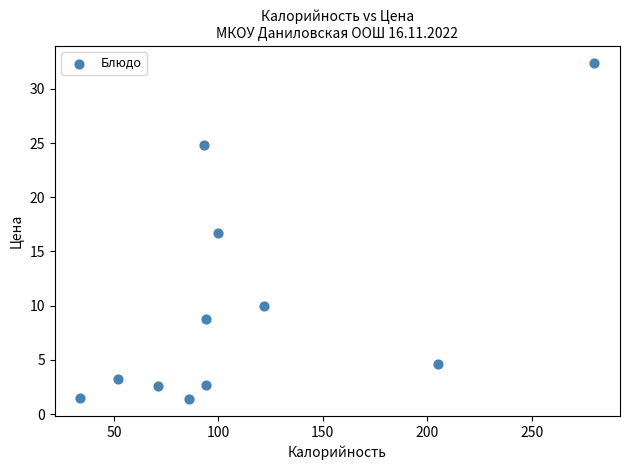

What is the range of X values (max minus min)?

246.0